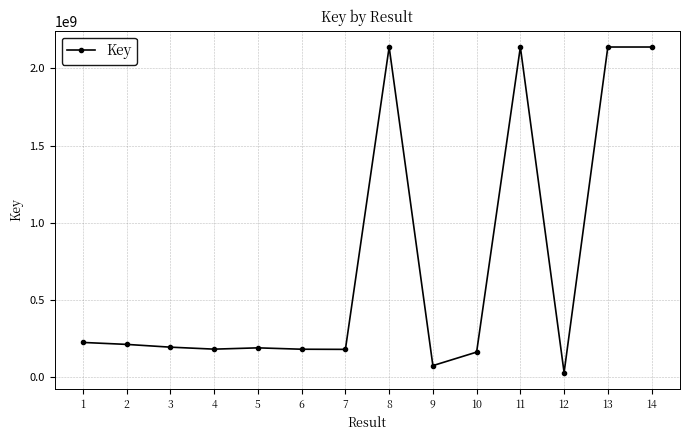

What is the approximate value at 8, to the nearest 100?

2137669100